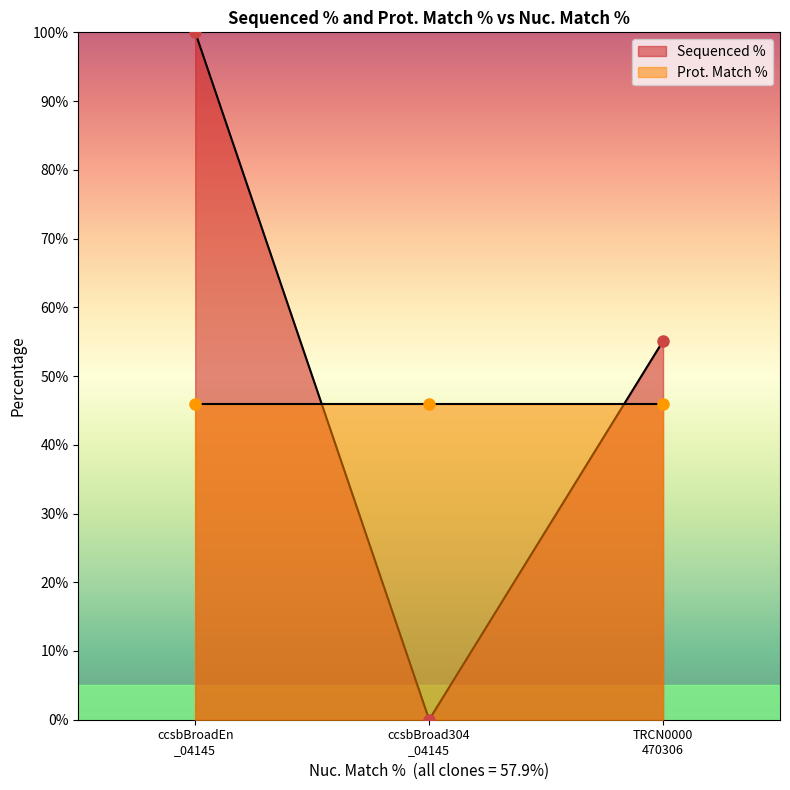

How many positive values are there?

2